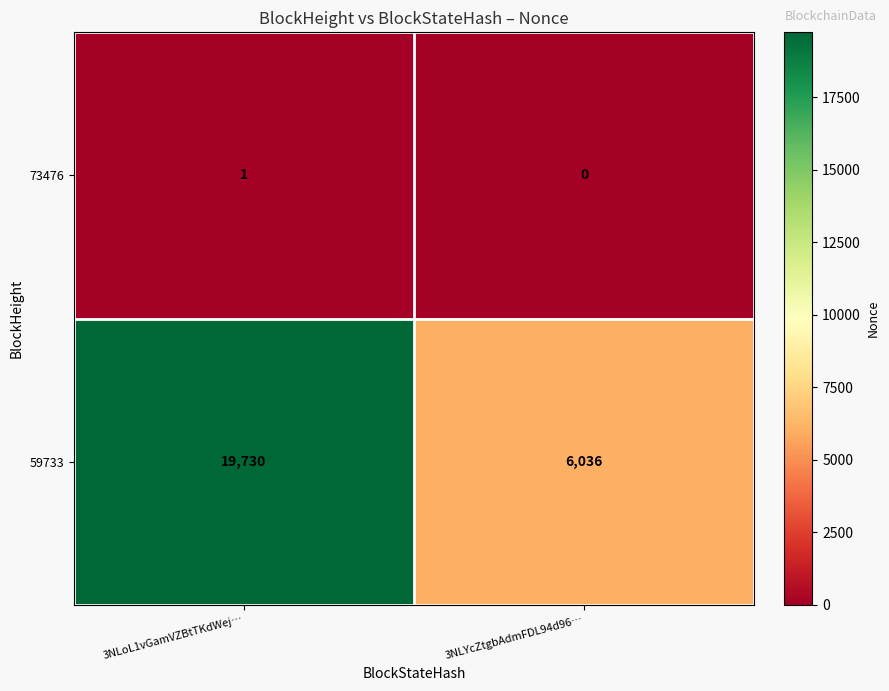

Rank the series by their maximum value, from lowest to highest.

73476, 59733